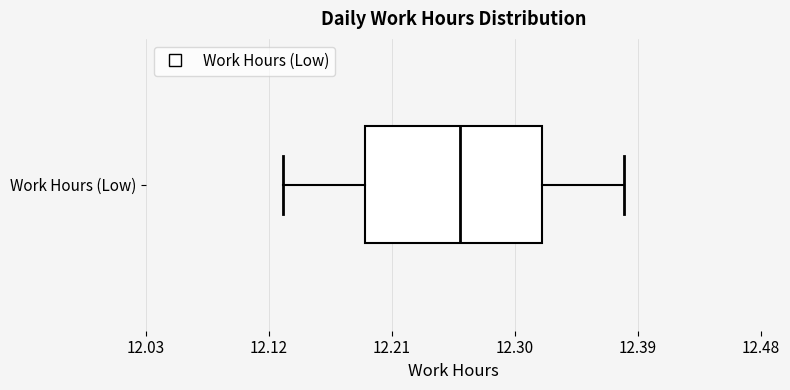

Transcribe this box plot: give where the median line is, the range the box spans, and where the two whiskers end, as read against the x-axis. The values are not printed on the chart, so give them approximately, as read against the axis.

median 12.26, box 12.19 to 12.32, whiskers 12.13 to 12.38